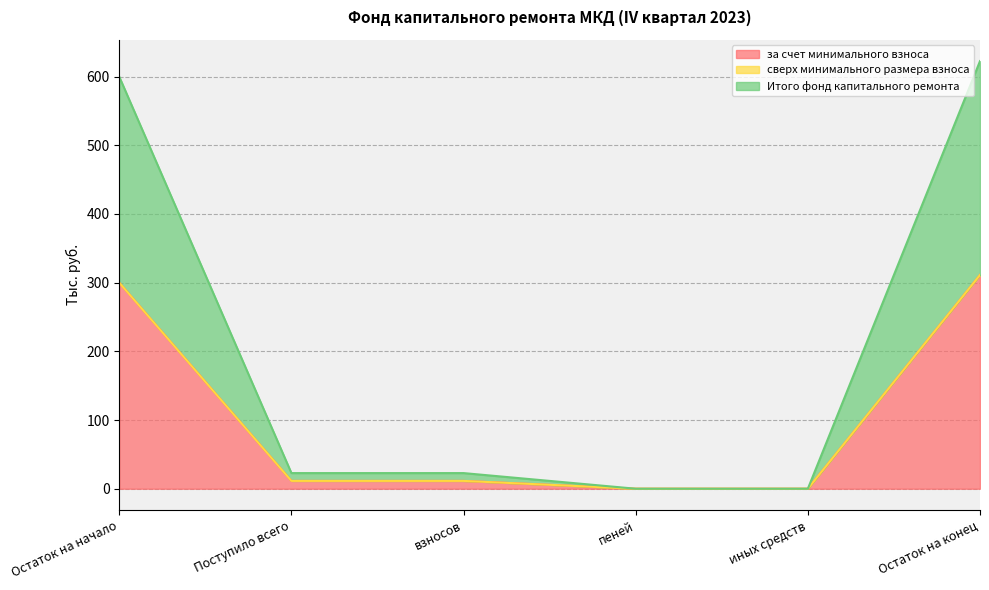

Does the chart display data point markers on the line(s)?

No